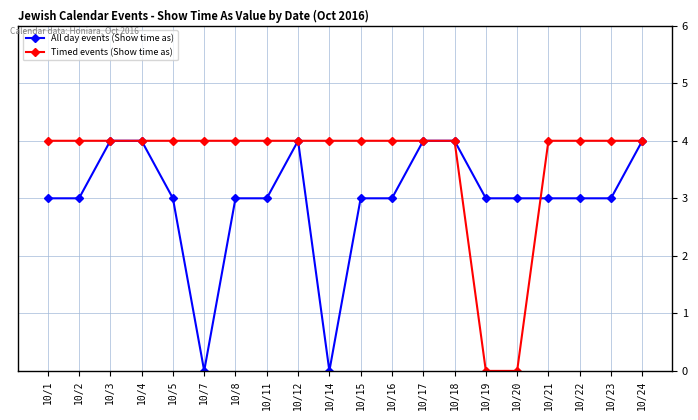

Which series has the largest total across all categories?

Timed events (Show time as)